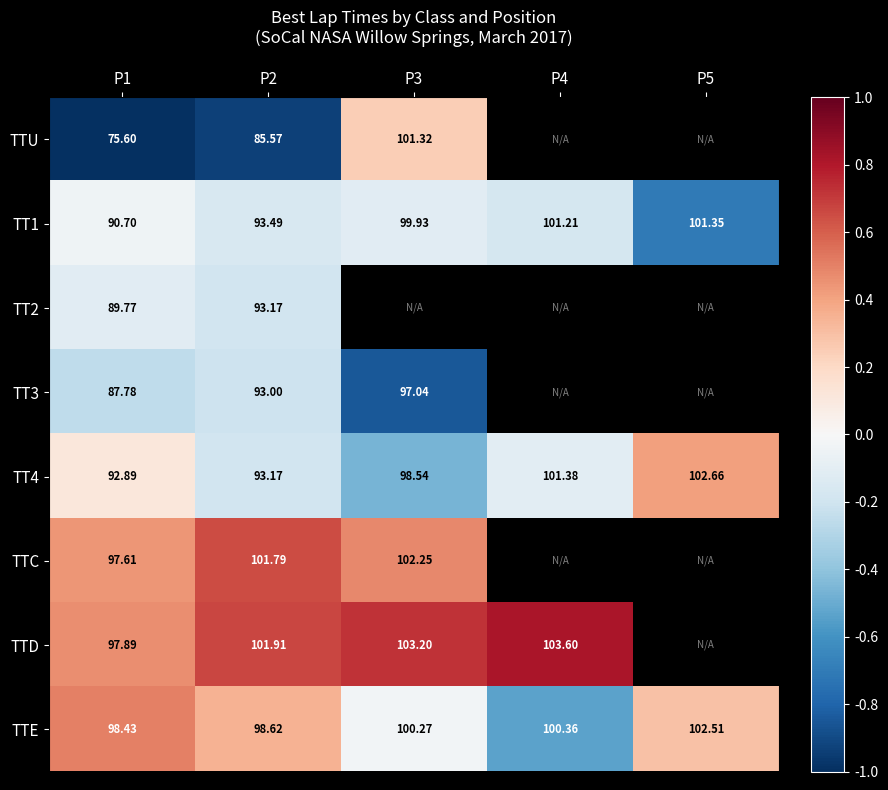

How many categories are shown in the chart?

5